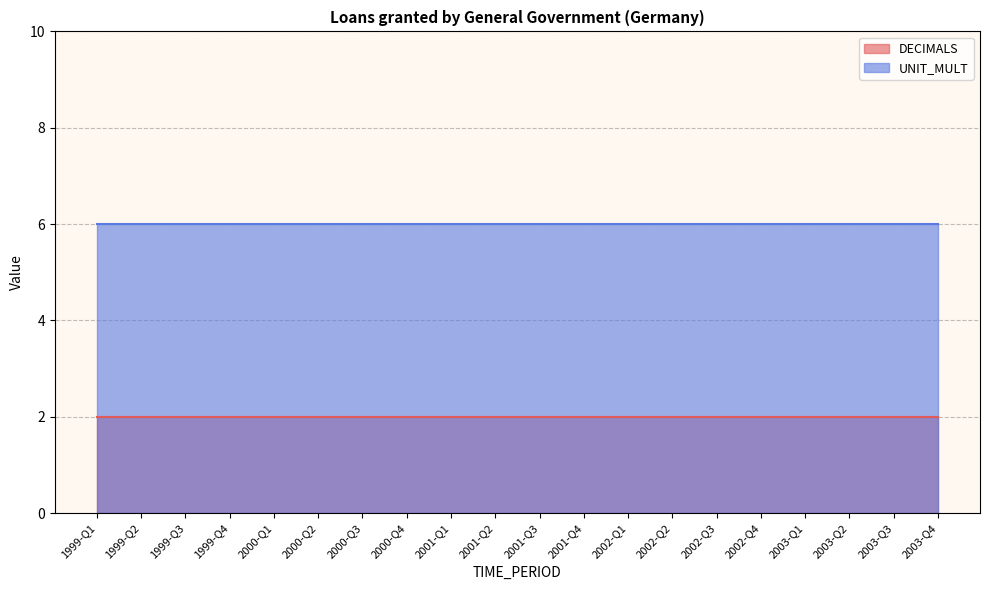

Where is UNIT_MULT nearest to the value 6?

1999-Q1